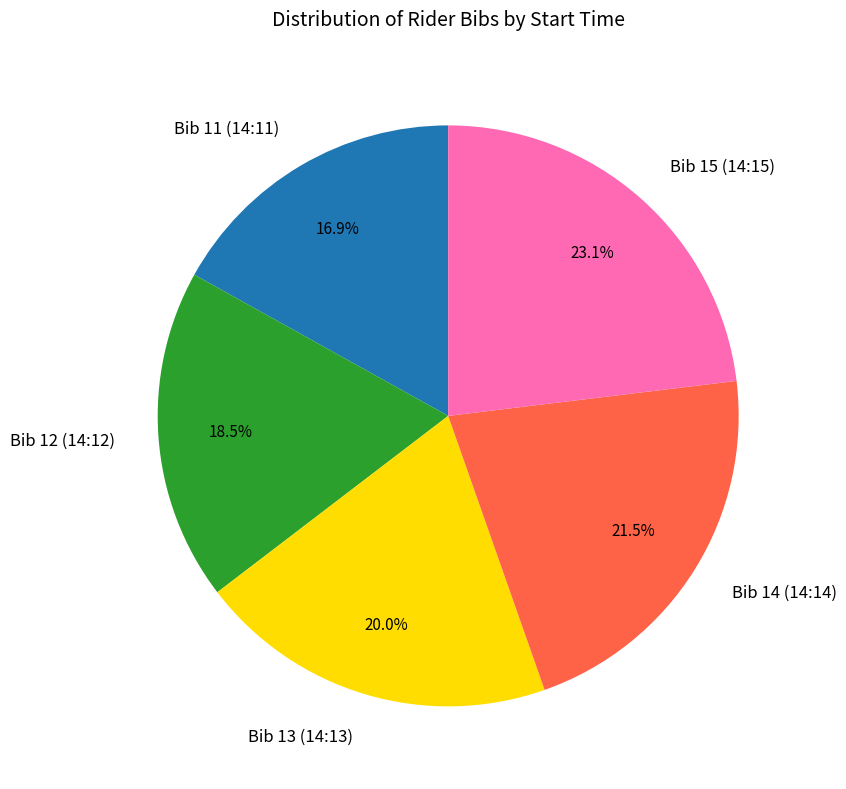

Count the number of slices in the pie.

5